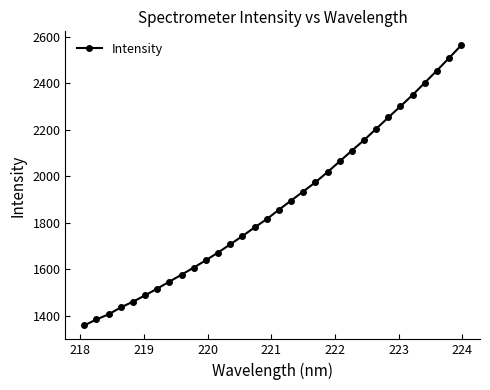

What is the maximum value shown in the chart?

2562.1